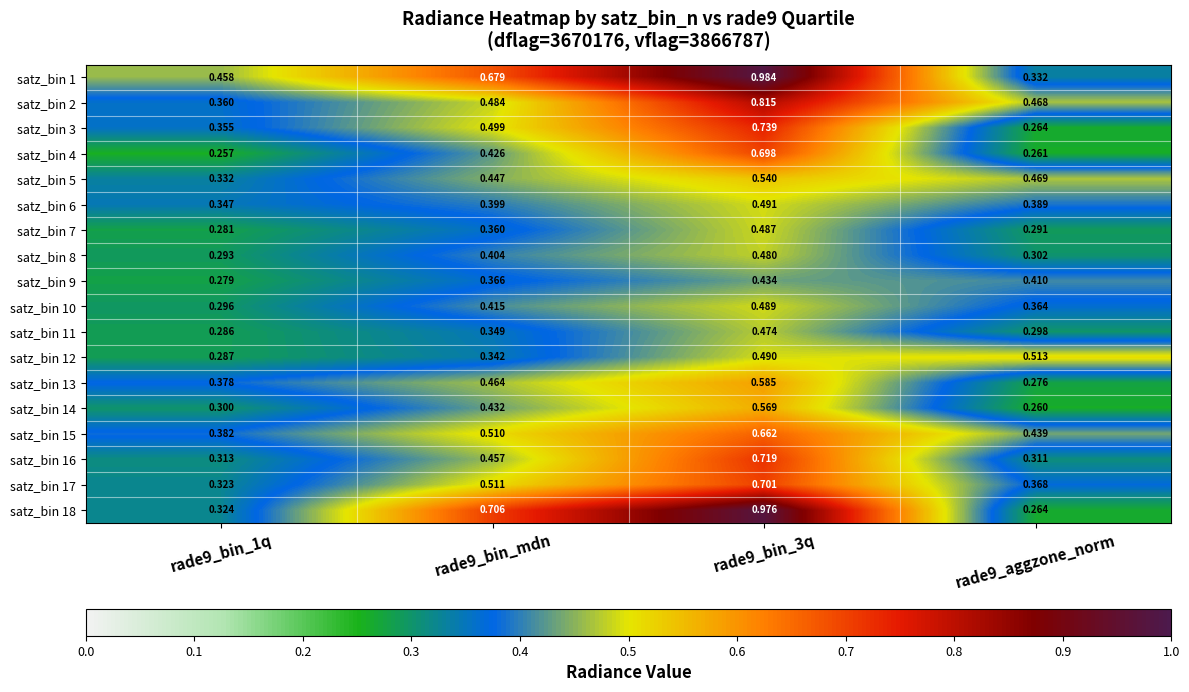

Is the value of satz_bin 10 at rade9_bin_mdn greater than the value of satz_bin 5 at rade9_bin_1q?

Yes